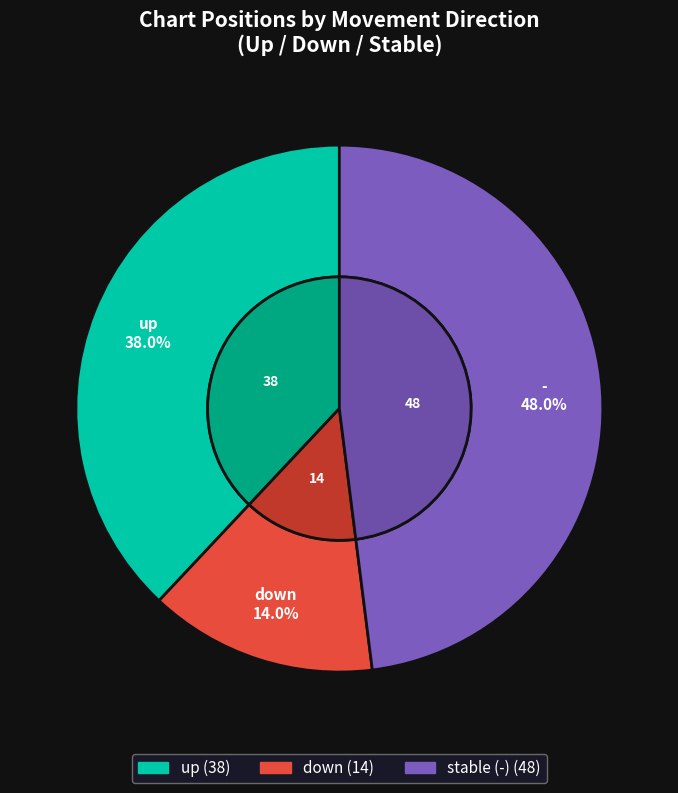

Which slice is the smallest?

down